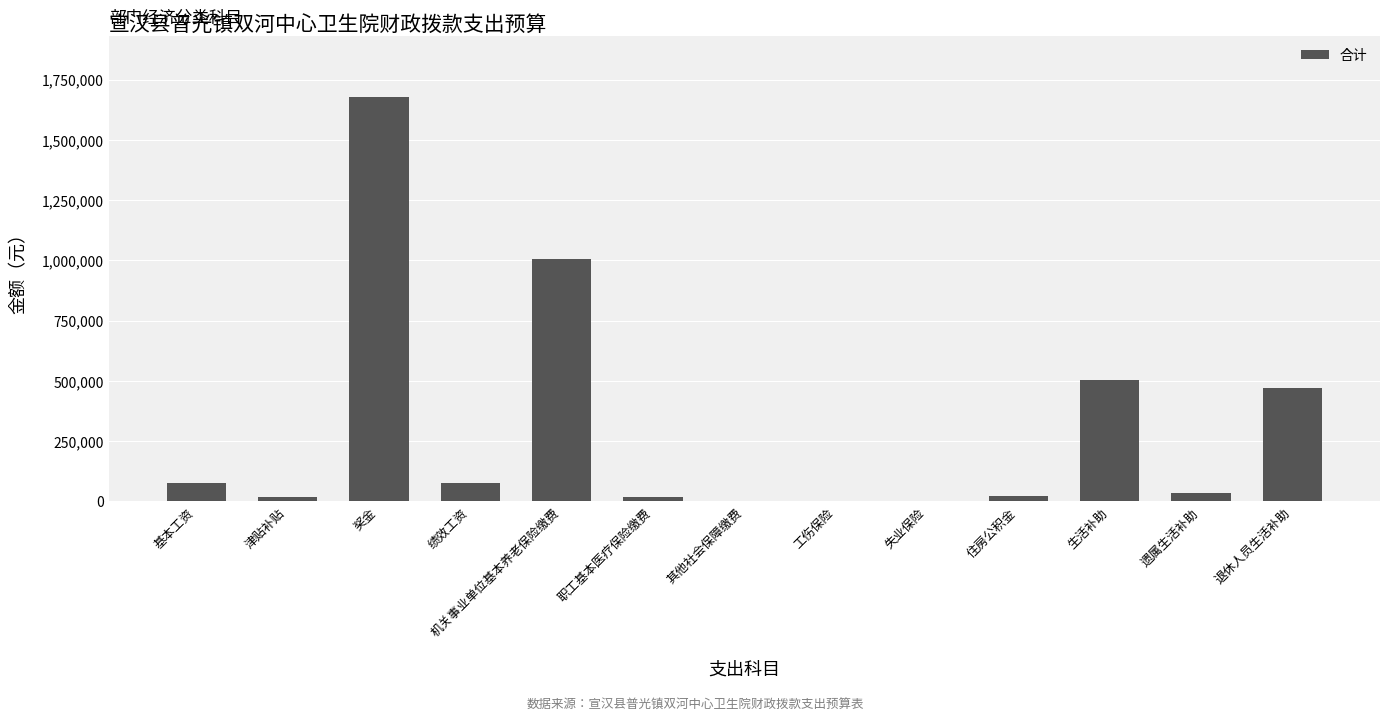

What is the greatest value displayed?

1679520.0